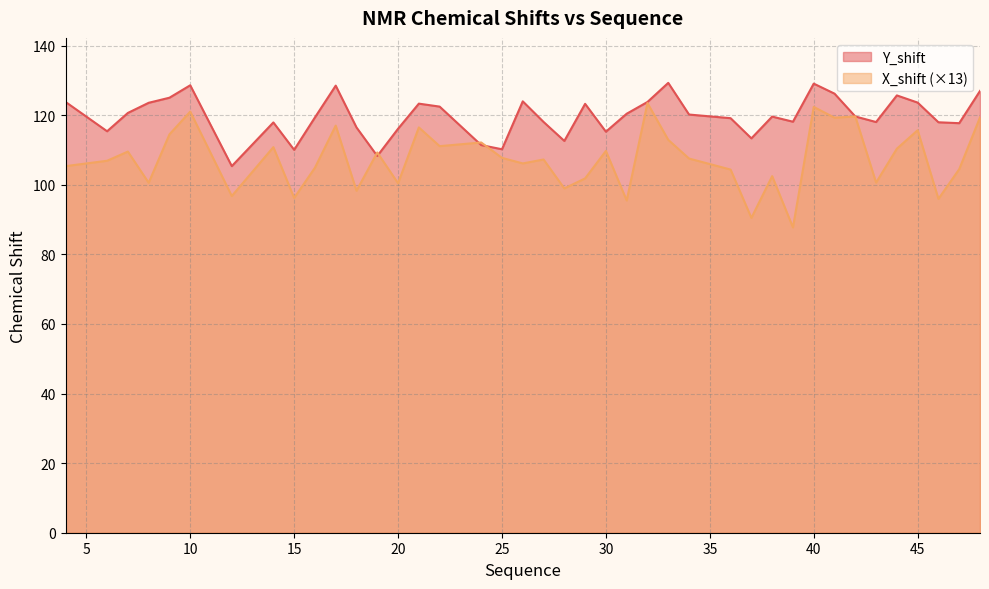

In Y_shift, how many points are higher than both neighbors (excluding endpoints)?

10